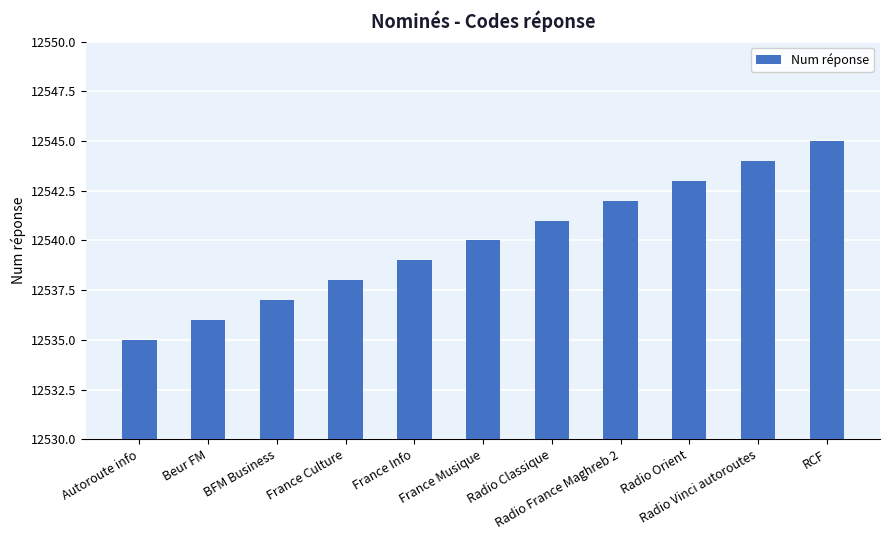

List the labels in order of value, smallest first.

Autoroute info, Beur FM, BFM Business, France Culture, France Info, France Musique, Radio Classique, Radio France Maghreb 2, Radio Orient, Radio Vinci autoroutes, RCF